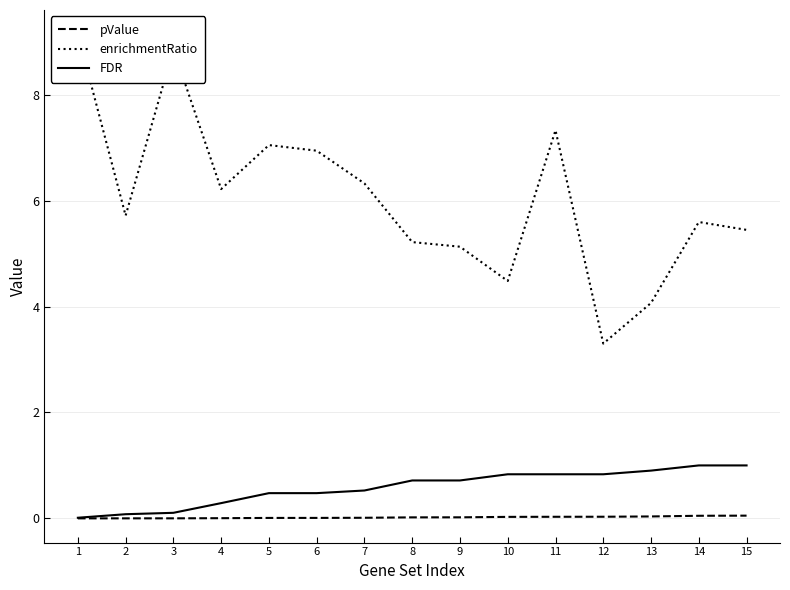

Between 3 and 11, which series saw the biggest shift?

enrichmentRatio